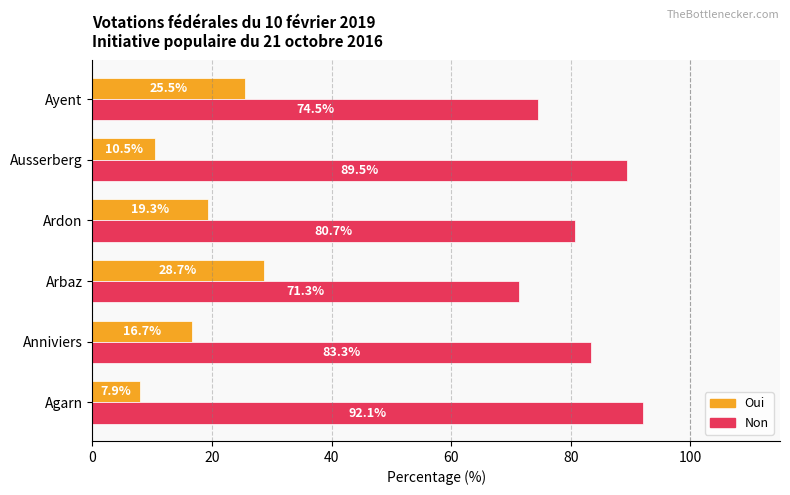

Rank the categories by Oui value from highest to lowest.

Arbaz, Ayent, Ardon, Anniviers, Ausserberg, Agarn